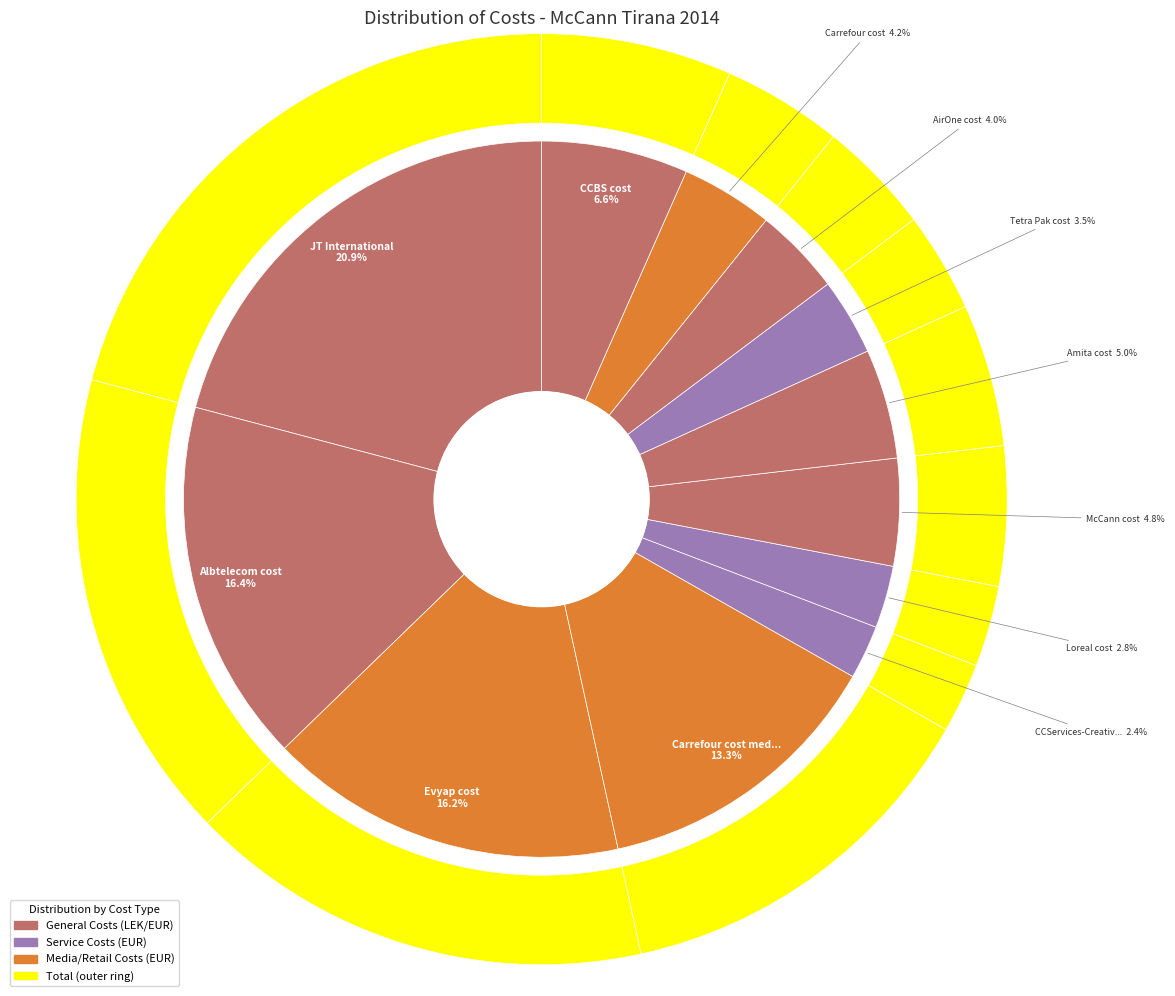

Is it true that Carrefour cost media is 1% of the pie?

False